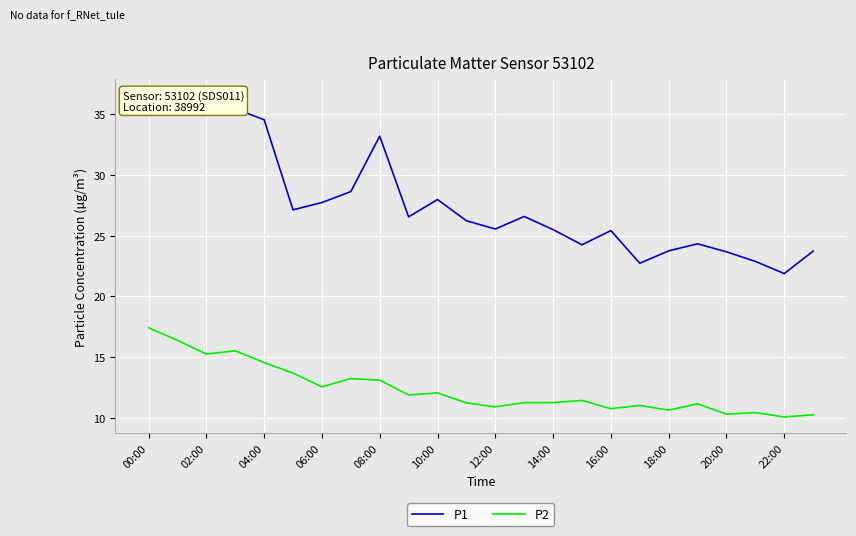

In P2, how many points are higher than both neighbors (excluding endpoints)?

7